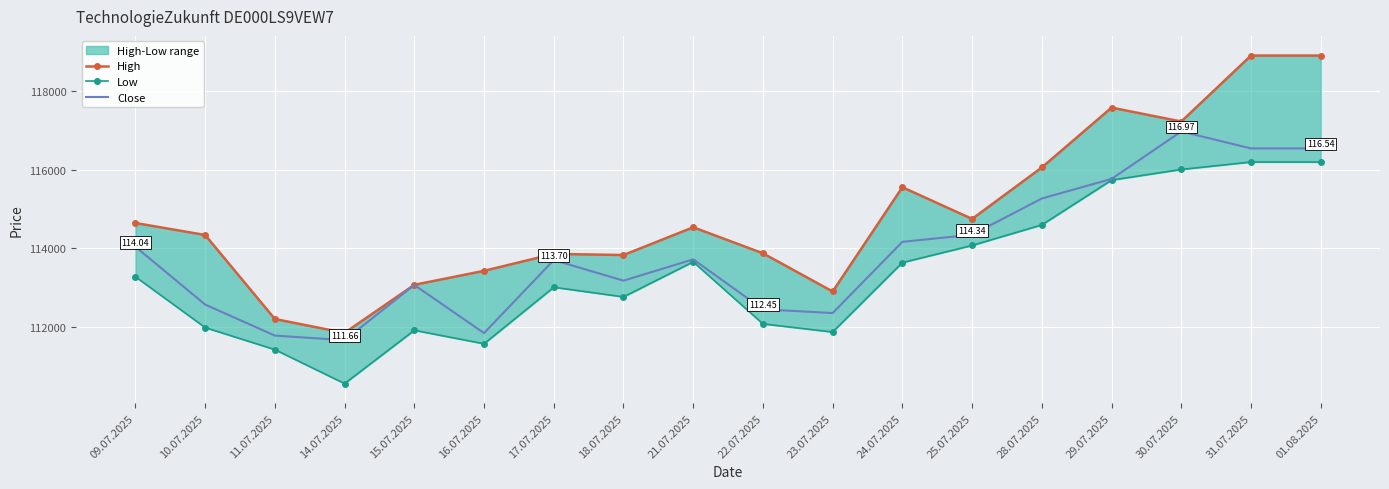

True or false: Close and Low intersect in this chart.

False